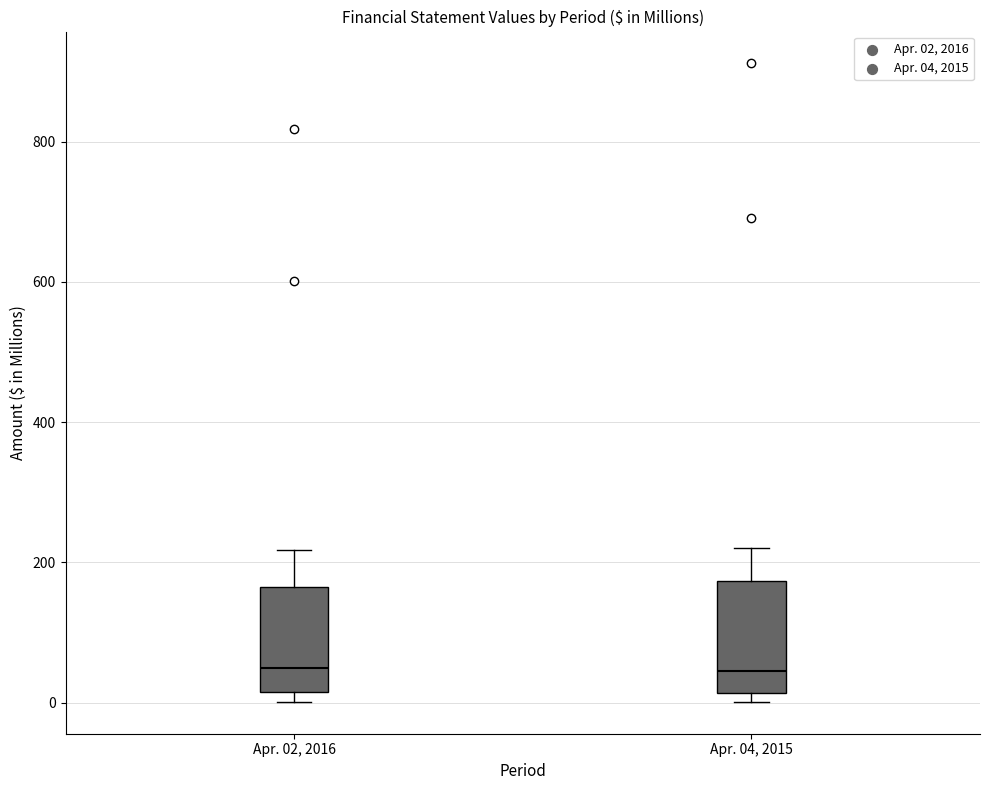

Reading left to right, transcribe this box plot: for each box, give where its median line is, the range the box spans, and where its two whiskers end, as read against the y-axis. The values are not printed on the chart, so give them approximately, as read against the axis.

Apr. 02, 2016: median 40, box 20 to 160, whiskers 0 to 220
Apr. 04, 2015: median 40, box 20 to 180, whiskers 0 to 220